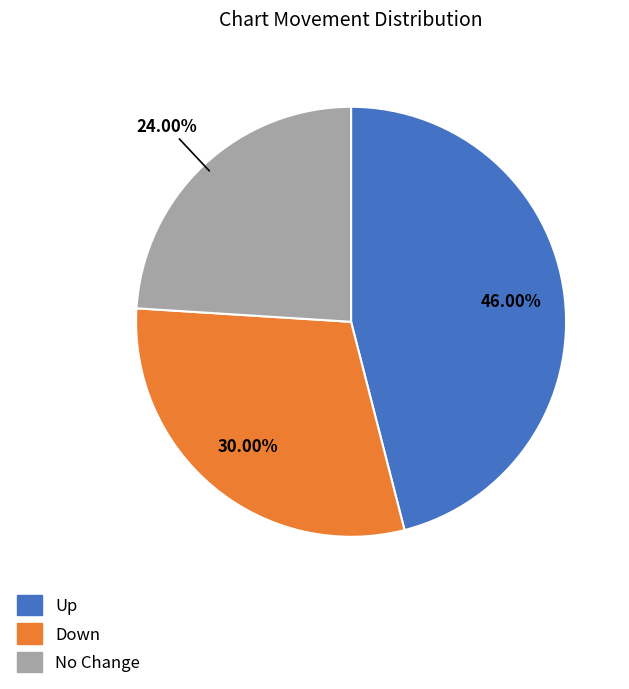

How many slices are in this pie chart?

3